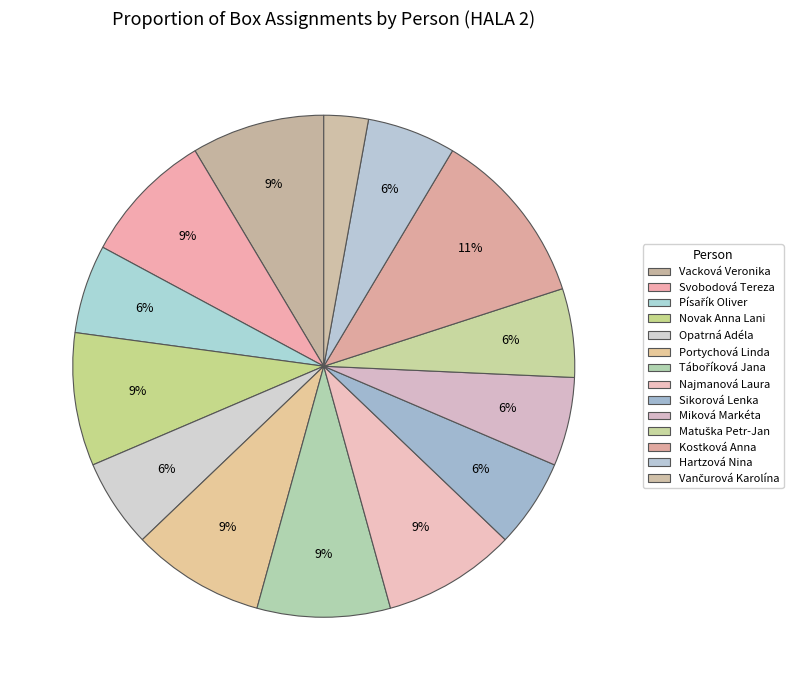

How many slices are in this pie chart?

14